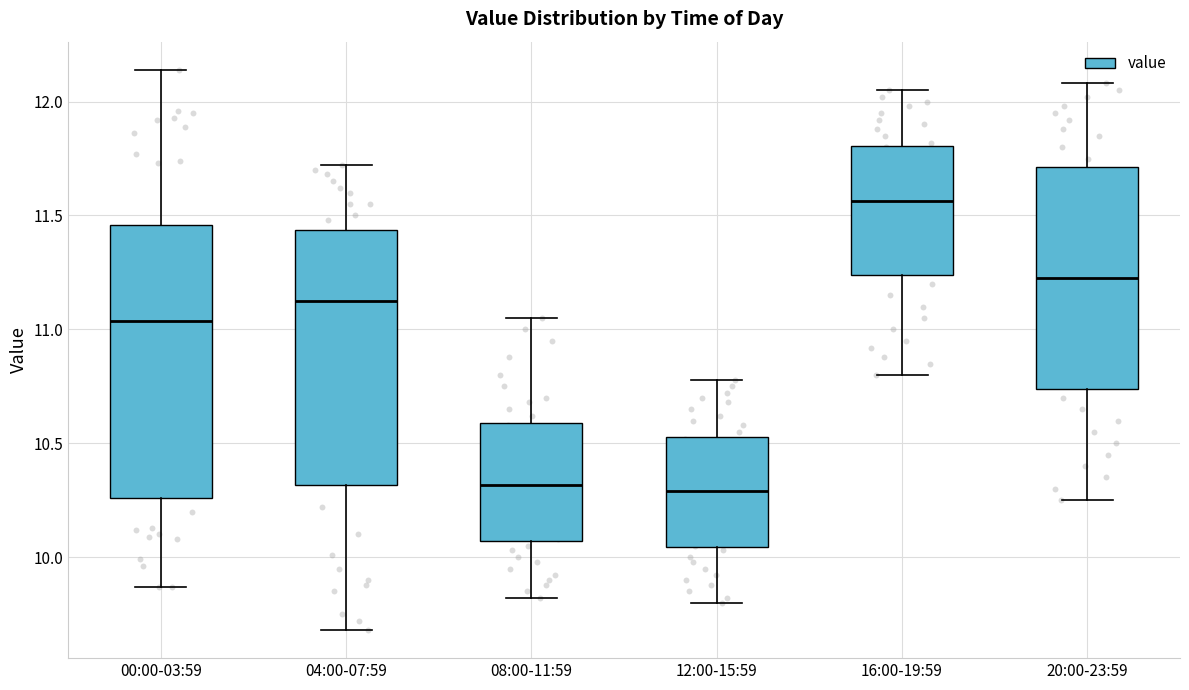

Which box is the tallest, from its lower edge to its upper edge?

00:00-03:59